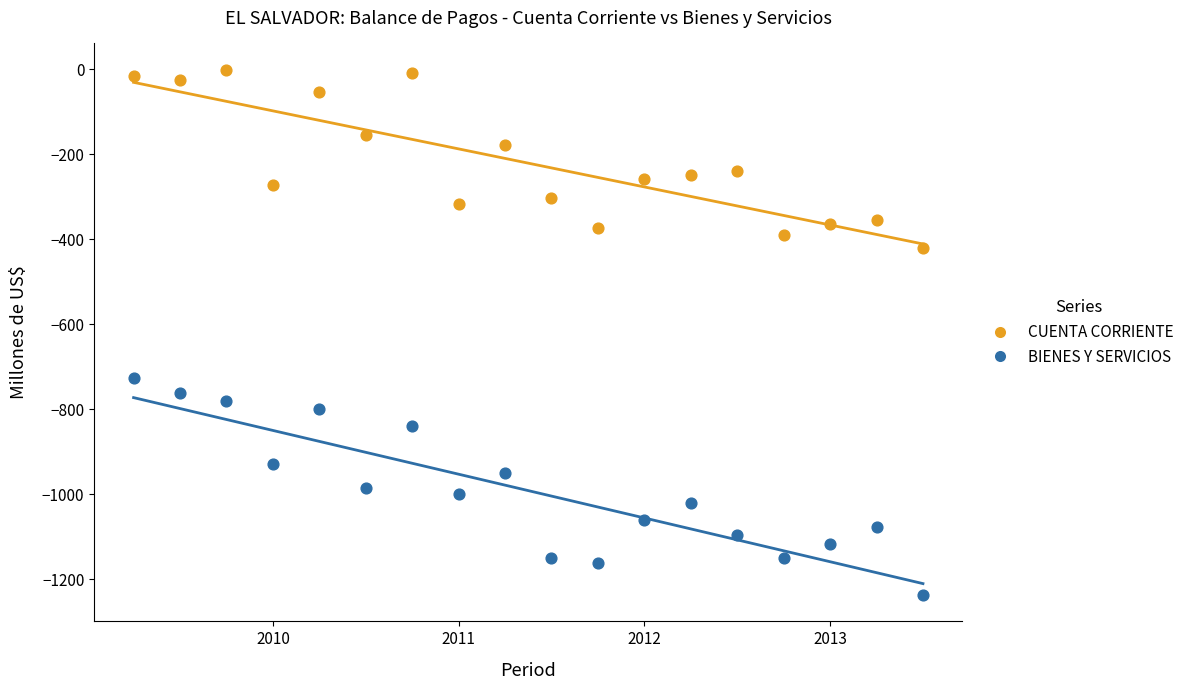

Which series contains the lowest Y value?

BIENES Y SERVICIOS